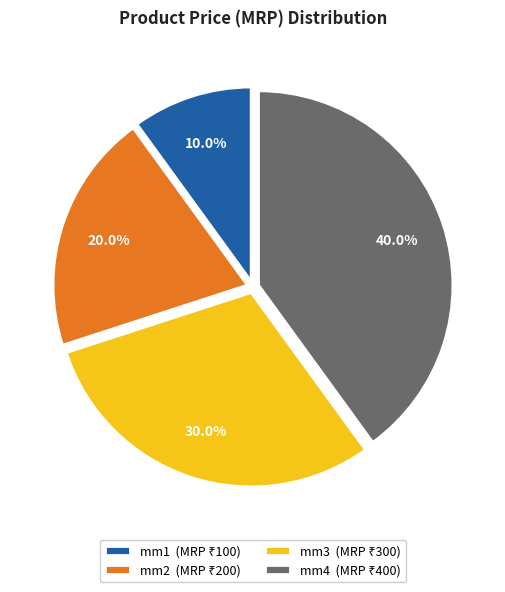

To the nearest percent, what is the difference between the mm3 and mm4 slice percentages?

10%